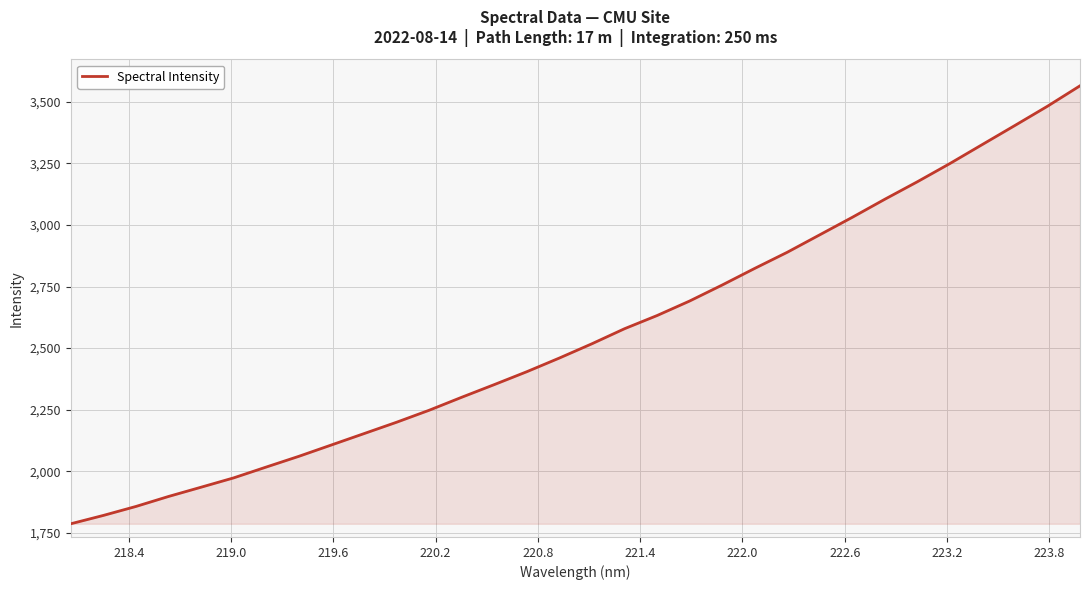

What is the greatest value displayed?

3565.2